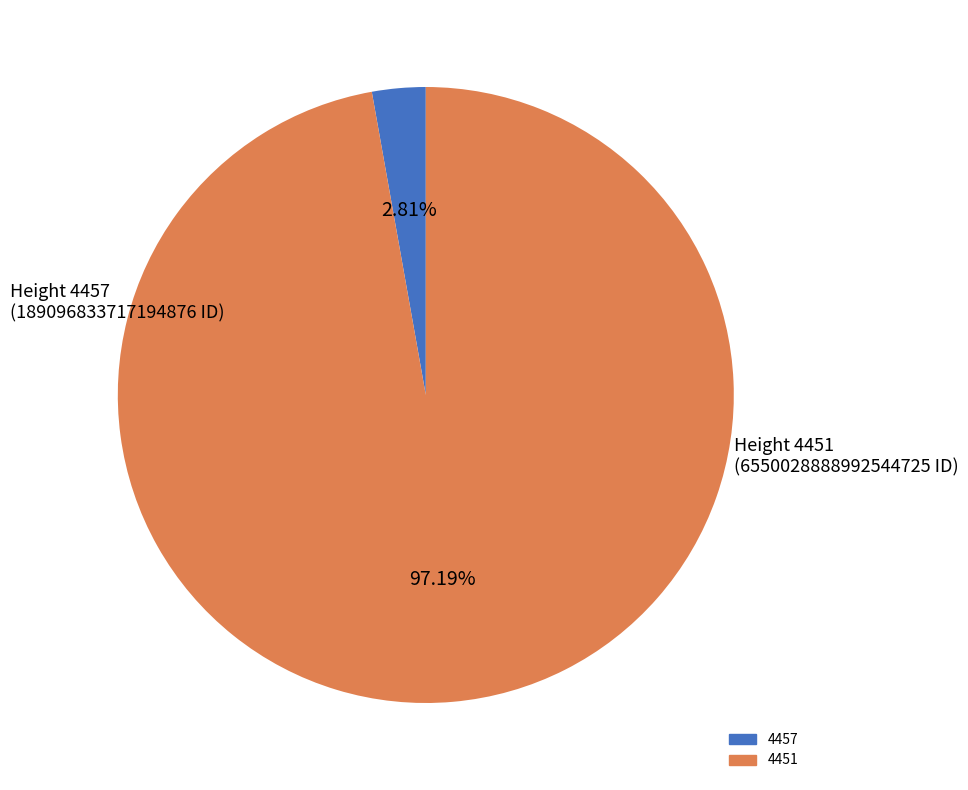

Rank the categories by value from highest to lowest.

4451, 4457